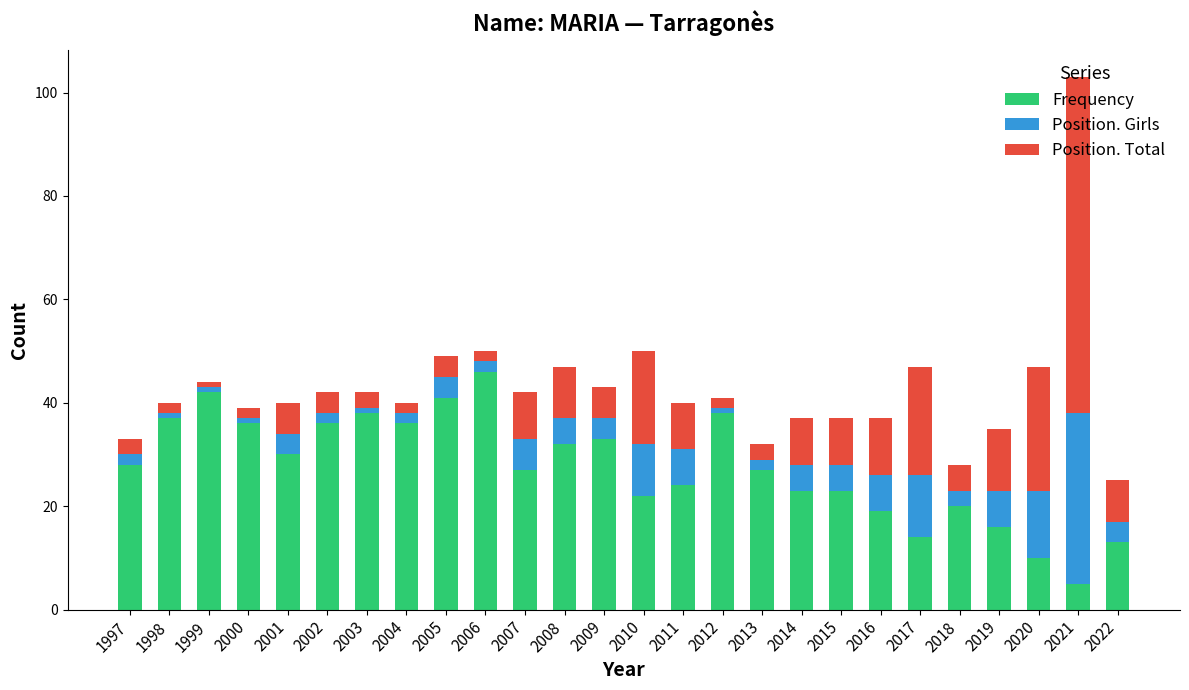

True or false: Frequency has a value of 24 at 2011.

True